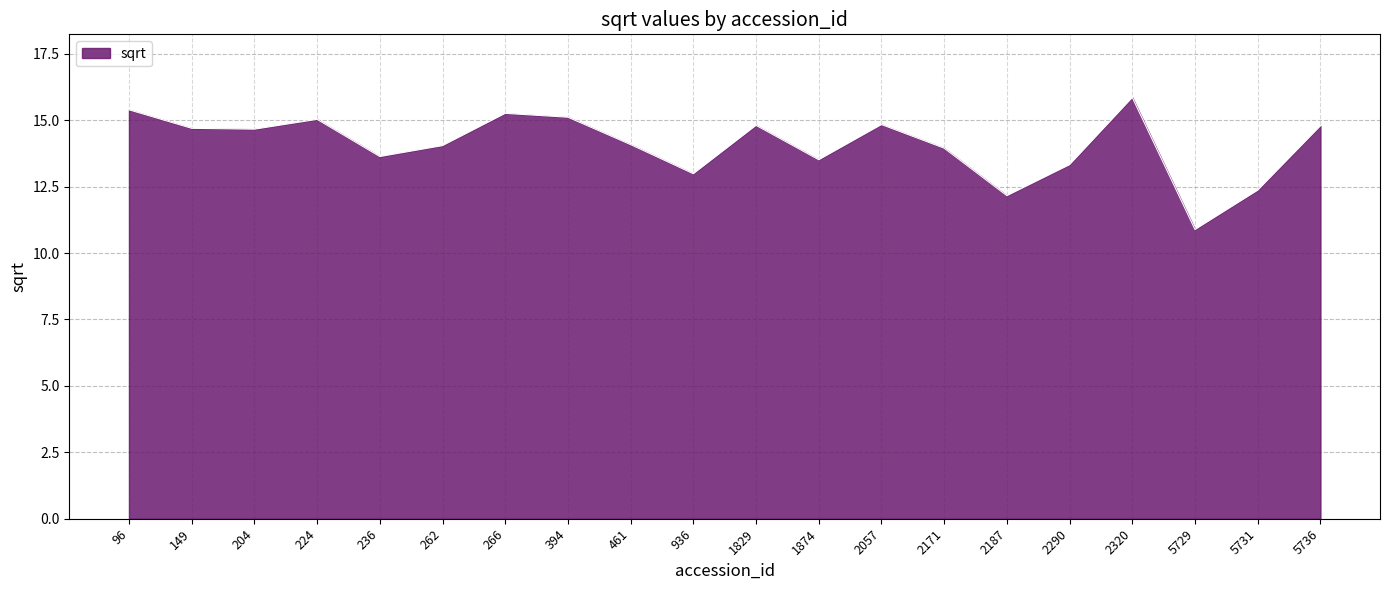

What is the average value?

14.1